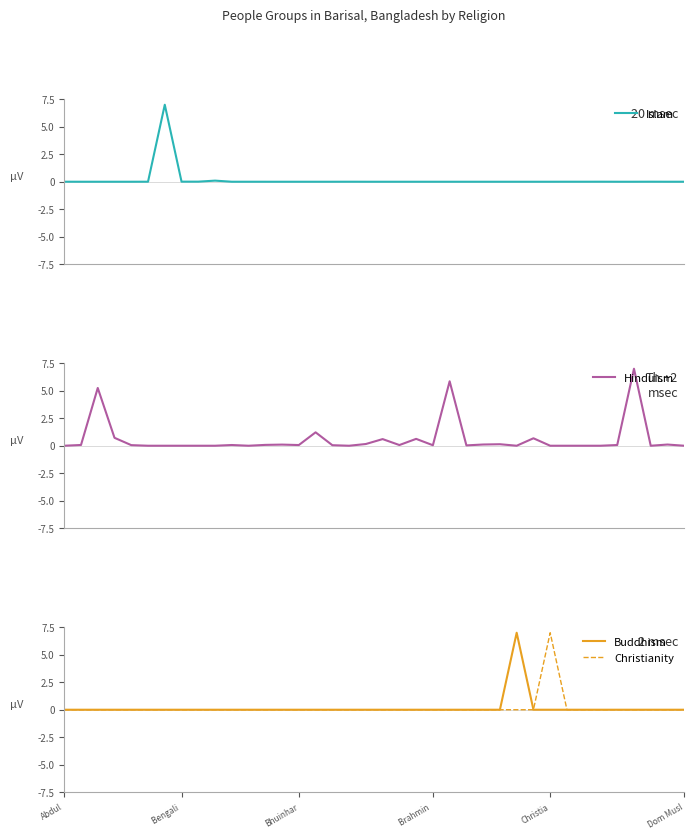

What are all the series names shown in the legend?

Islam, Hinduism, Buddhism, Christianity